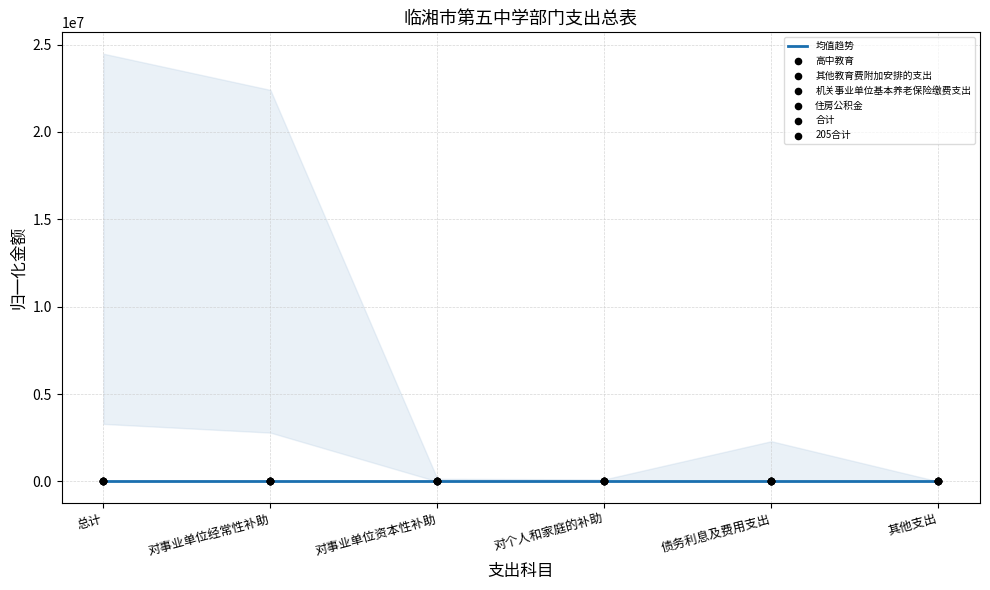

Which series has the widest spread of Y values?

高中教育